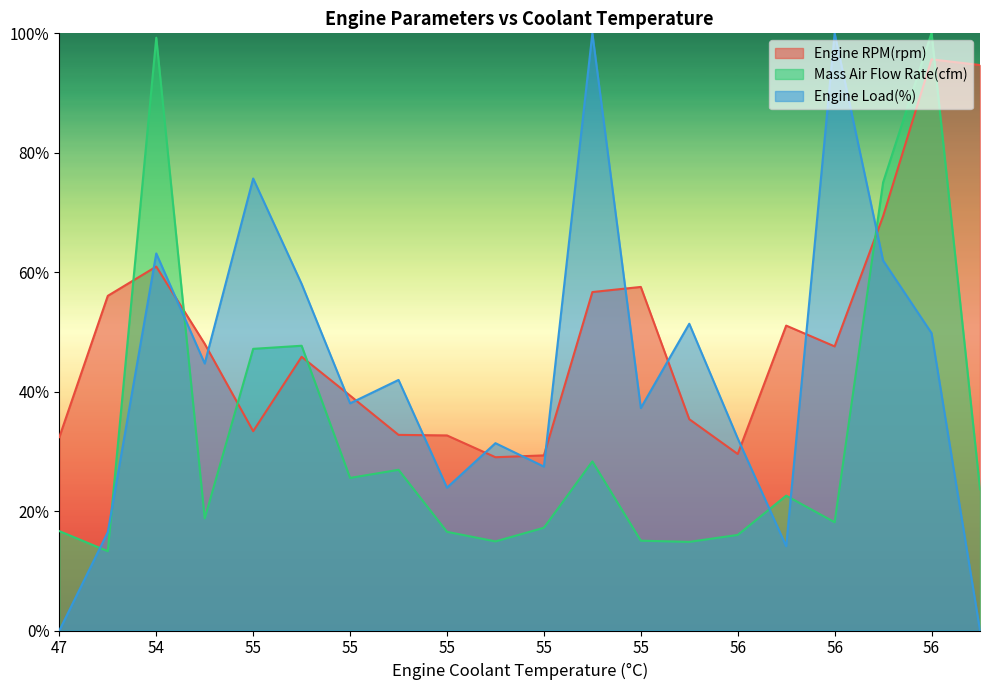

True or false: Engine RPM(rpm) has a value of 47.6 at 56.

True